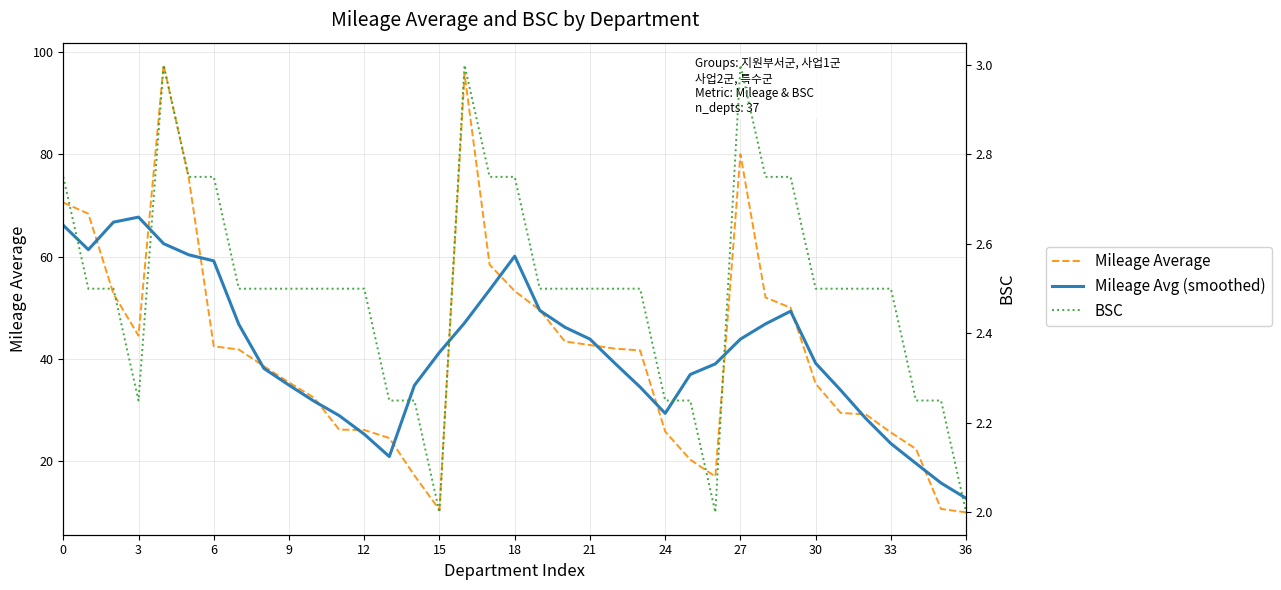

At how many categories does at least one series exceed 19?

35